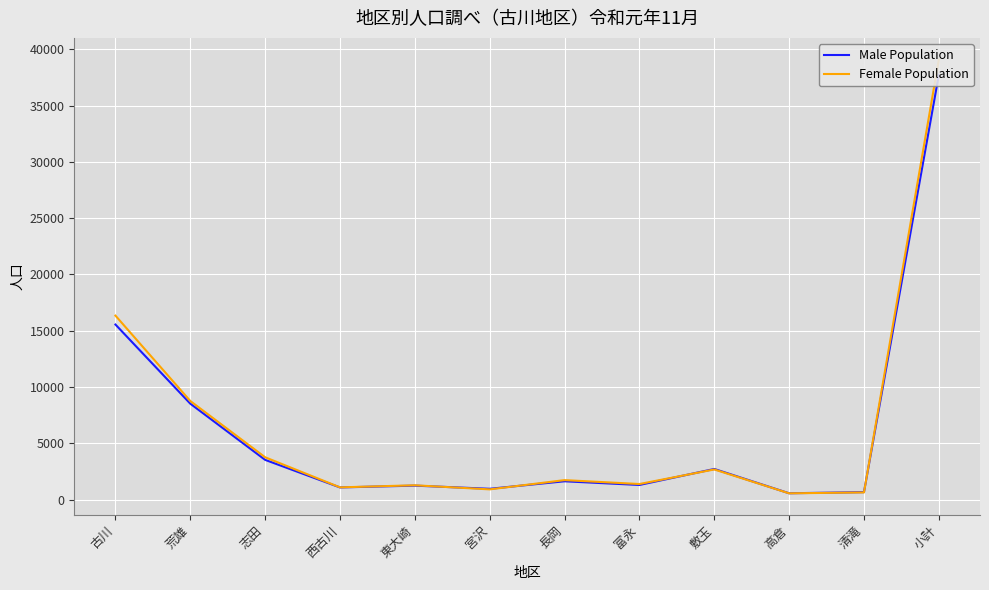

What is the maximum value for Male Population?

37736